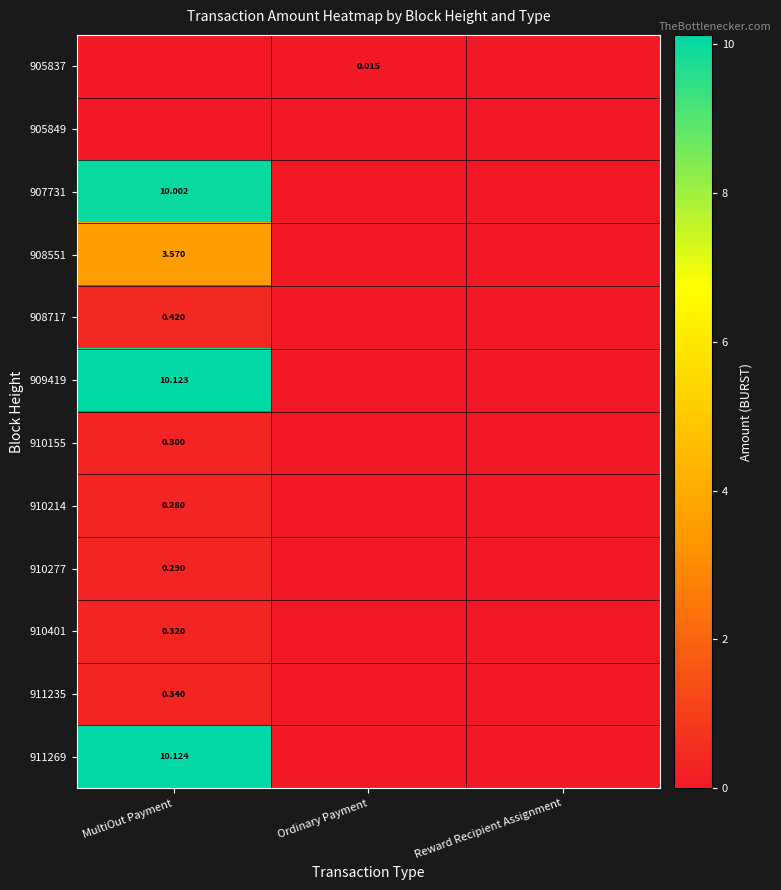

Which series has the largest total across all categories?

911269